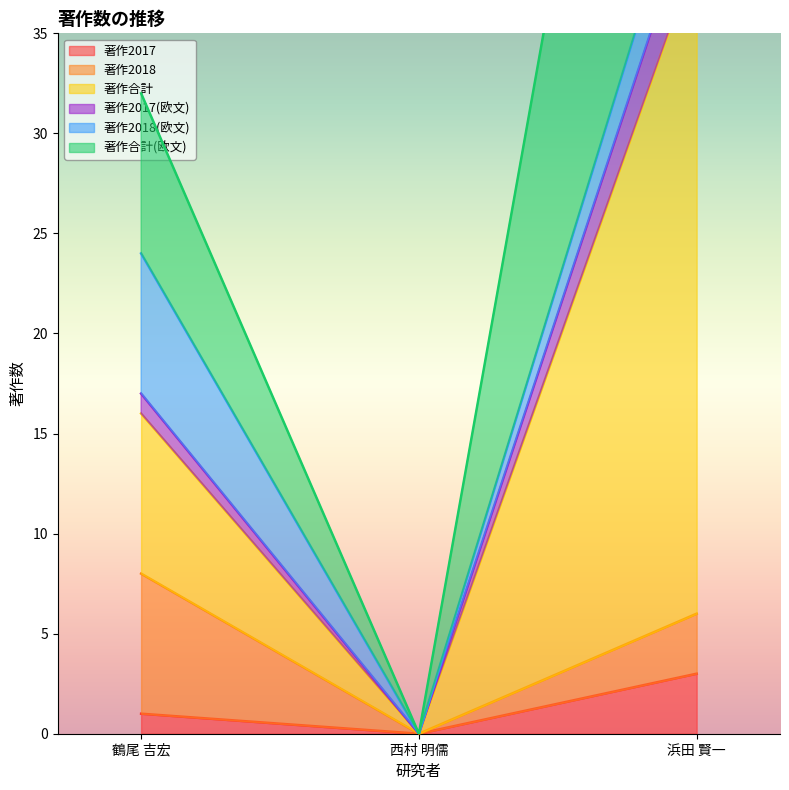

What is the difference between the 著作合計(欧文) values at 西村 明儒 and 浜田 賢一?

78